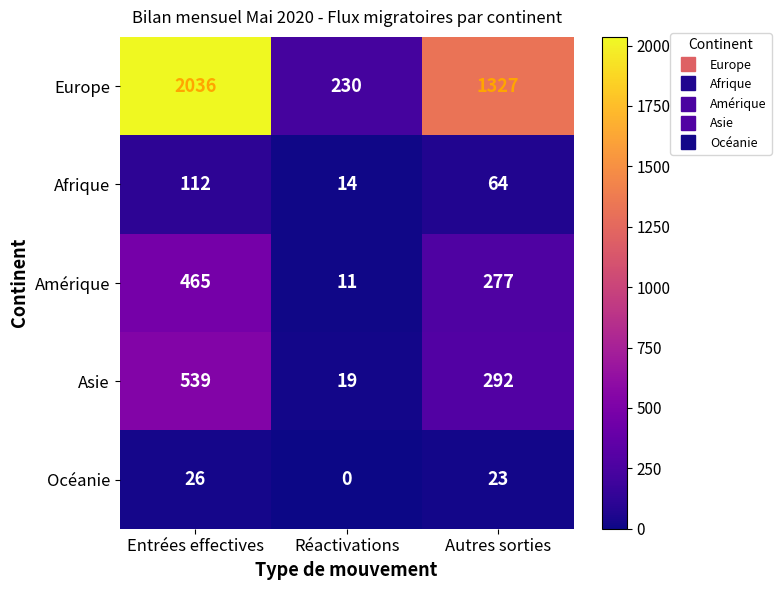

At which label does Europe first exceed 1327?

Entrées effectives